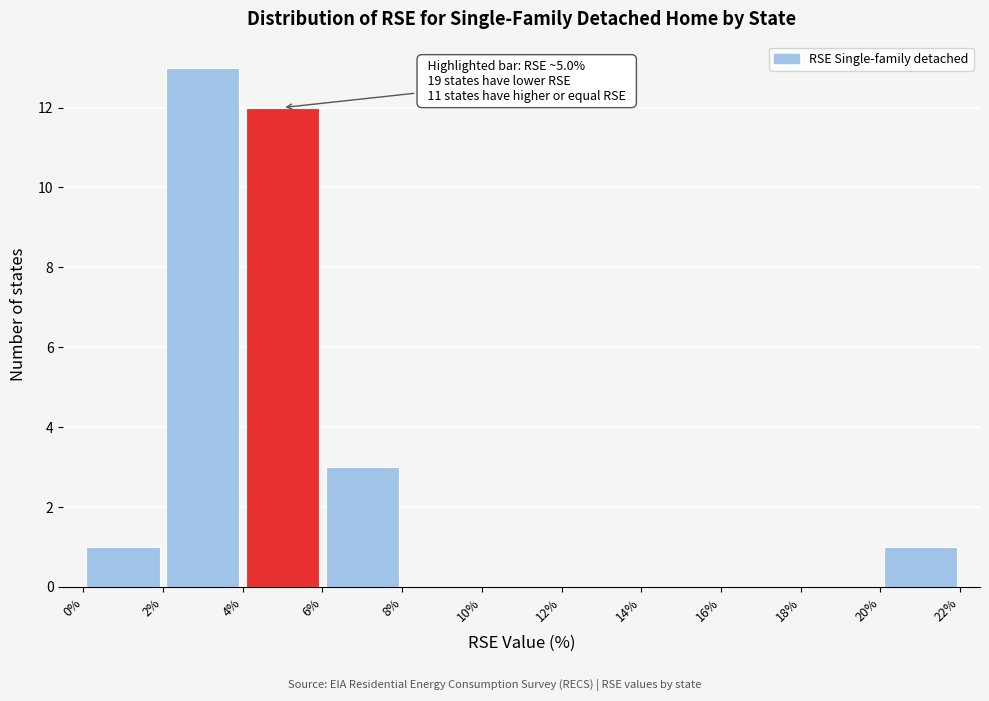

Over which range of the x-axis is the bar tallest?

2% to 4%